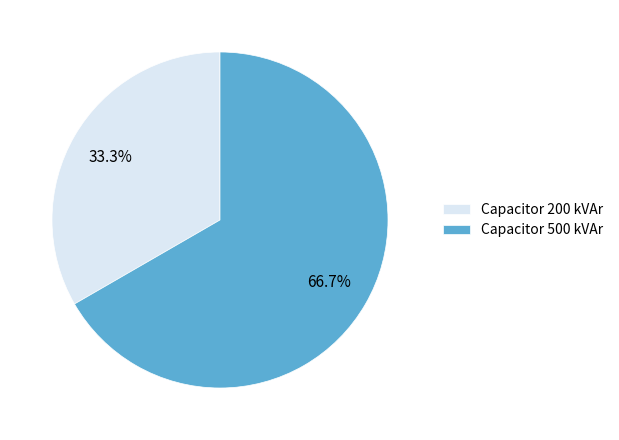

How many slices are in this pie chart?

2